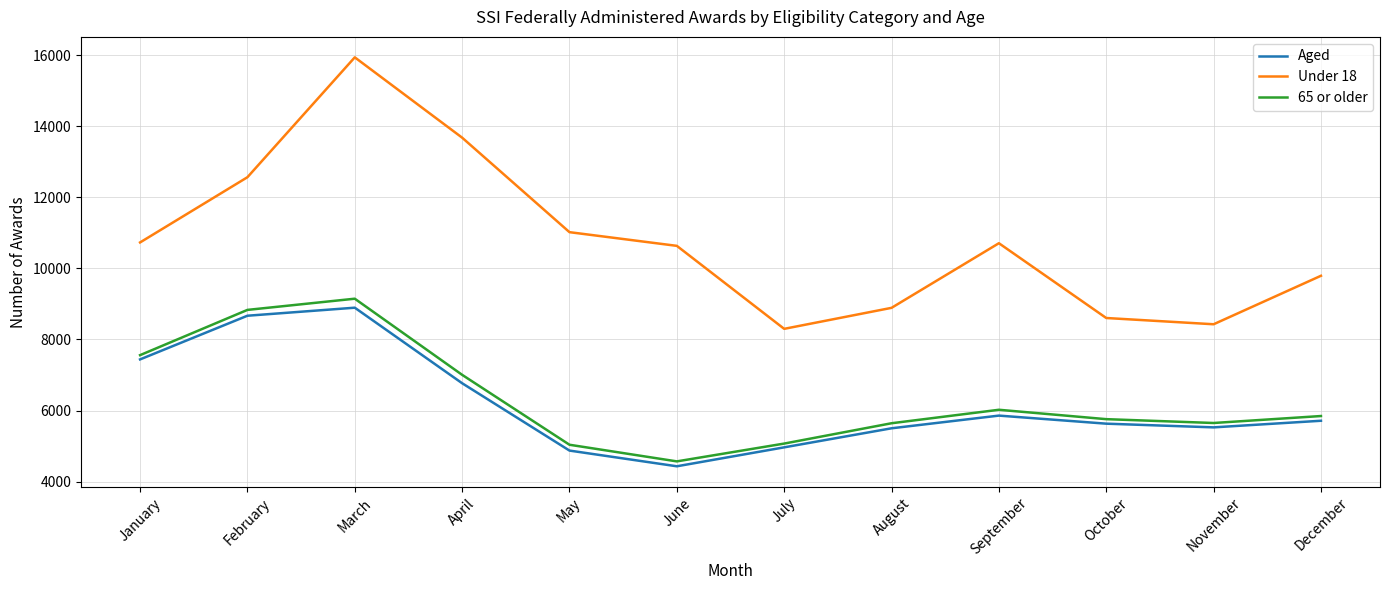

Between April and July, which series saw the biggest shift?

Under 18